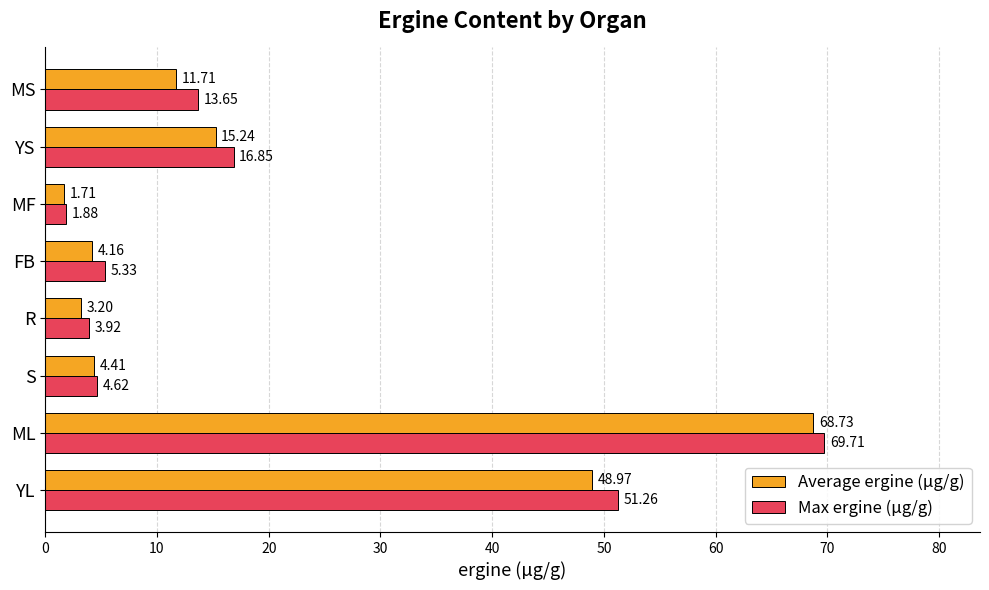

List the labels in order of Max ergine (µg/g) value, largest first.

ML, YL, YS, MS, FB, S, R, MF